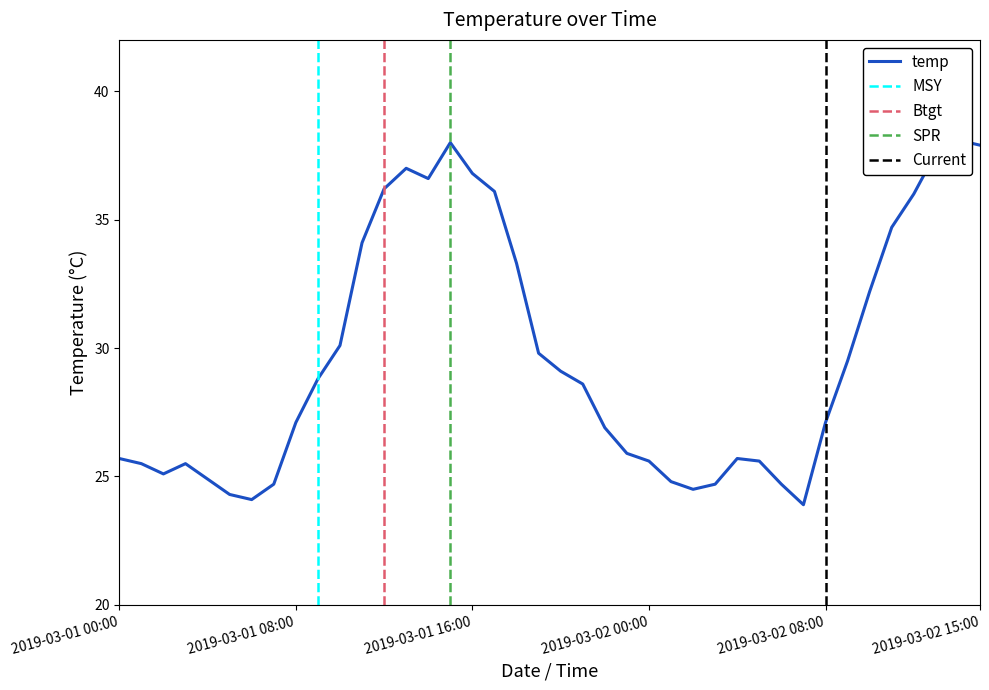

Reading left to right, extract all data points from this chart.

2019-03-01 00:00=25.7	2019-03-01 01:00=25.5	2019-03-01 02:00=25.1	2019-03-01 03:00=25.5	2019-03-01 04:00=24.9	2019-03-01 05:00=24.3	2019-03-01 06:00=24.1	2019-03-01 07:00=24.7	2019-03-01 08:00=27.1	2019-03-01 09:00=28.8	2019-03-01 10:00=30.1	2019-03-01 11:00=34.1	2019-03-01 12:00=36.2	2019-03-01 13:00=37.0	2019-03-01 14:00=36.6	2019-03-01 15:00=38.0	2019-03-01 16:00=36.8	2019-03-01 17:00=36.1	2019-03-01 18:00=33.3	2019-03-01 19:00=29.8	2019-03-01 20:00=29.1	2019-03-01 21:00=28.6	2019-03-01 22:00=26.9	2019-03-01 23:00=25.9	2019-03-02 00:00=25.6	2019-03-02 01:00=24.8	2019-03-02 02:00=24.5	2019-03-02 03:00=24.7	2019-03-02 04:00=25.7	2019-03-02 05:00=25.6	2019-03-02 06:00=24.7	2019-03-02 07:00=23.9	2019-03-02 08:00=27.1	2019-03-02 09:00=29.5	2019-03-02 10:00=32.2	2019-03-02 11:00=34.7	2019-03-02 12:00=36.0	2019-03-02 13:00=37.6	2019-03-02 14:00=38.1	2019-03-02 15:00=37.9